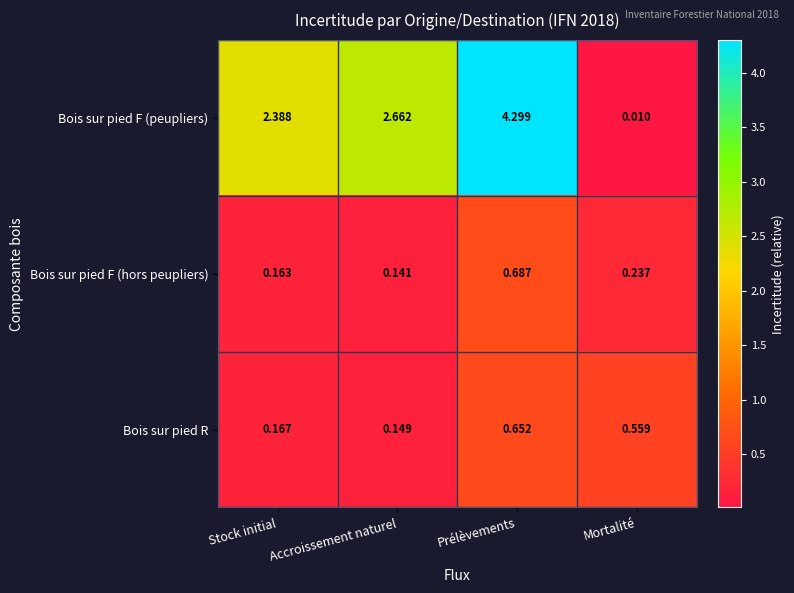

At which category is the sum across all series the highest?

Prélèvements